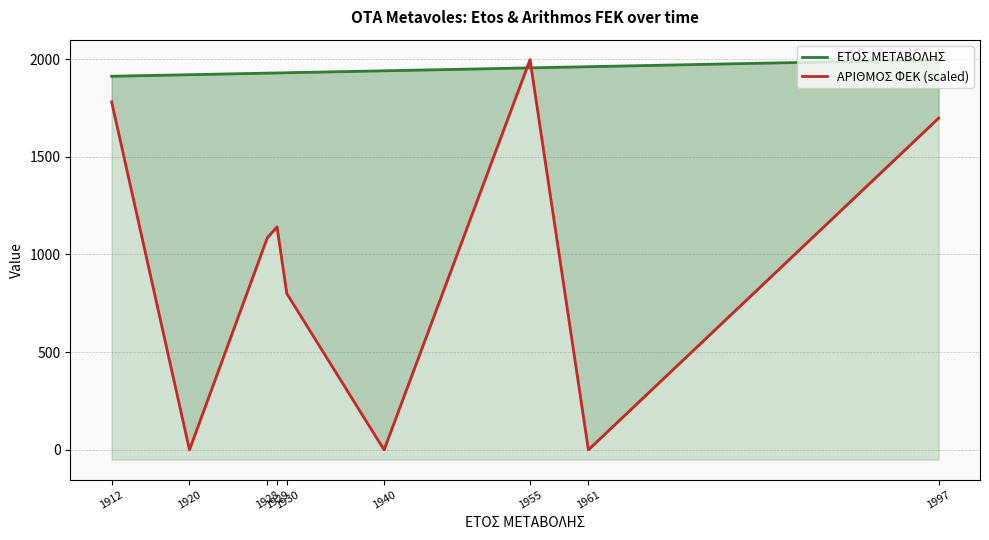

Rank the categories by ΑΡΙΘΜΟΣ ΦΕΚ (scaled) value from highest to lowest.

1955, 1912, 1997, 1929, 1928, 1930, 1920, 1940, 1961